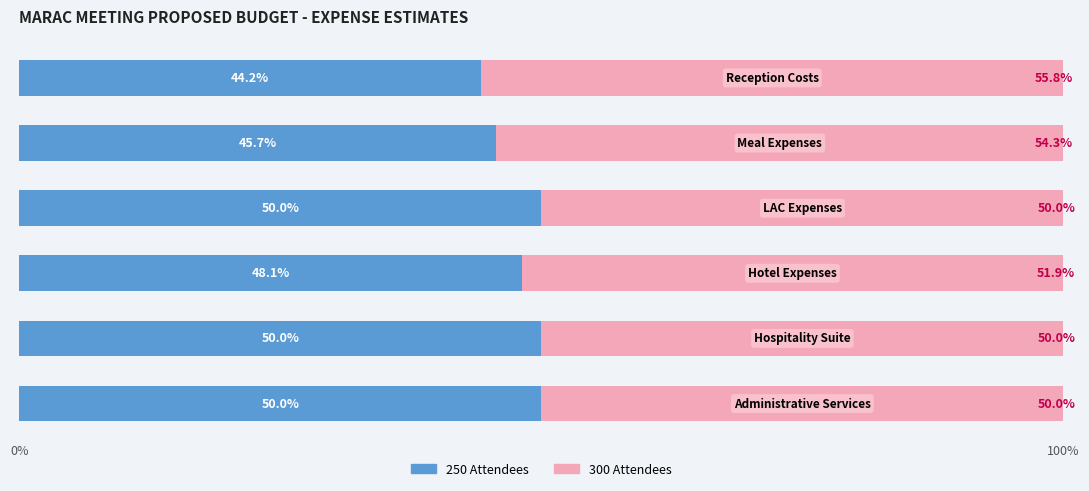

What is the difference between the maximum and minimum values in the 250 Attendees series?

5.8